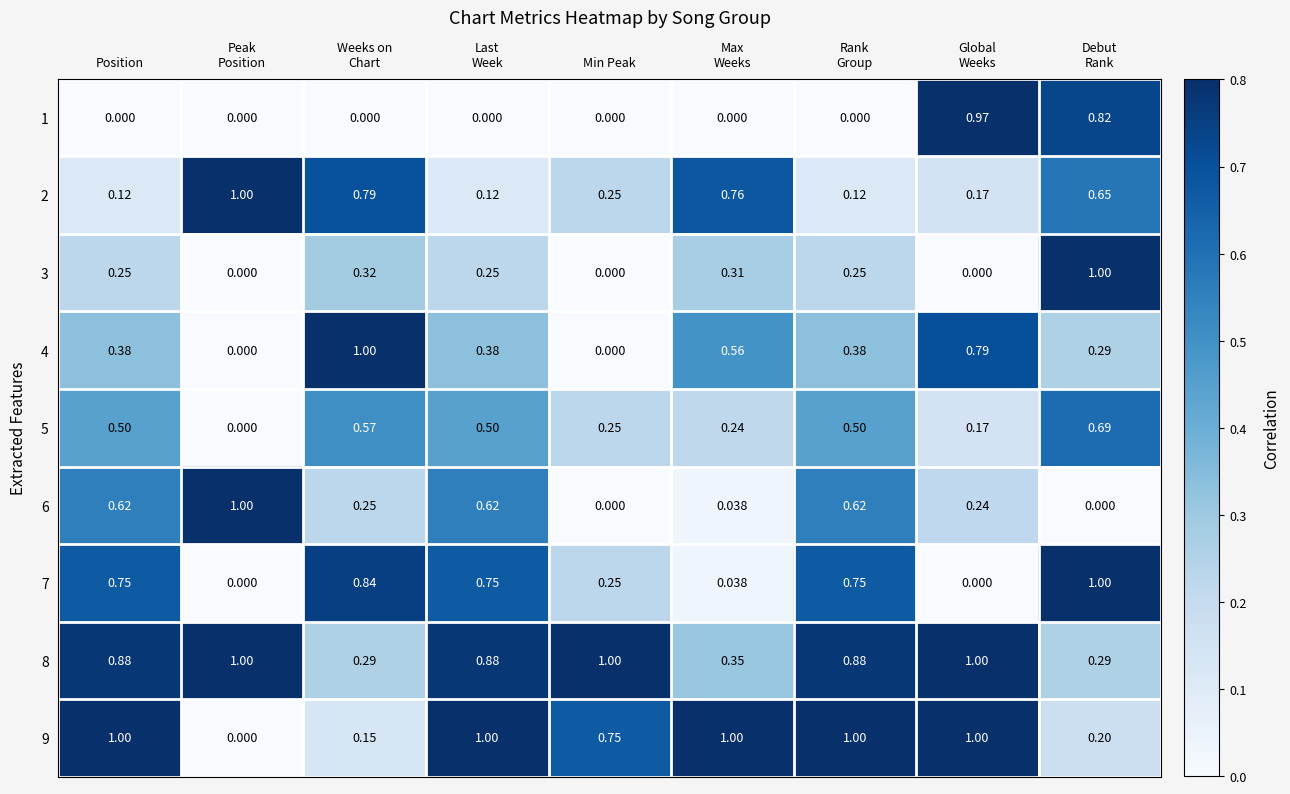

At how many categories does at least one series exceed 0?

9